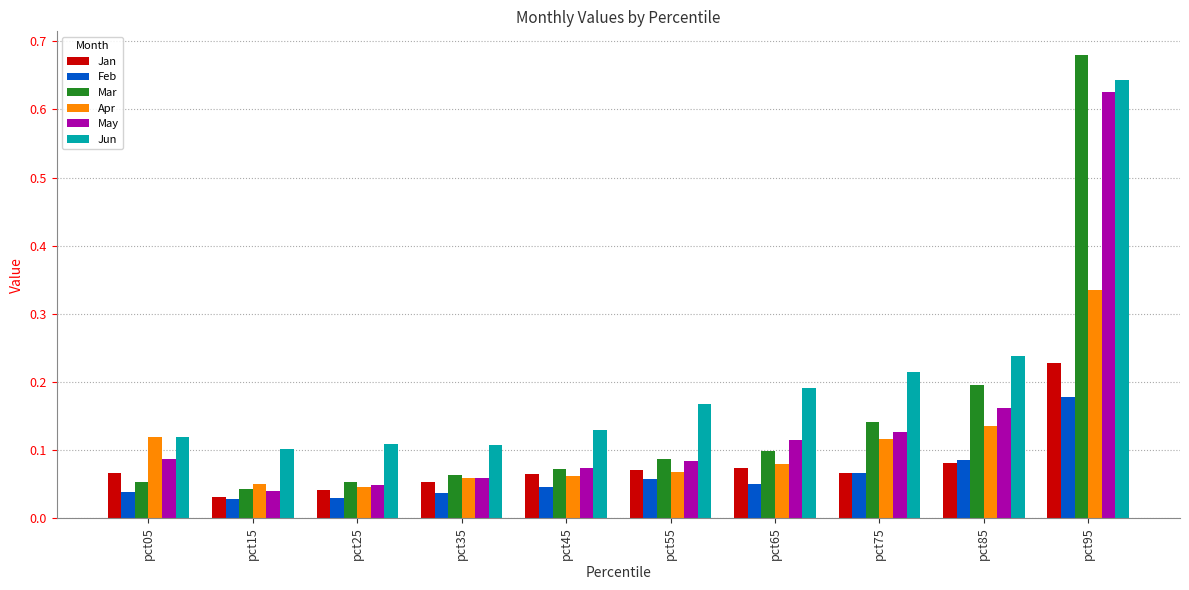

Rank the series by their maximum value, from lowest to highest.

Feb, Jan, Apr, May, Jun, Mar